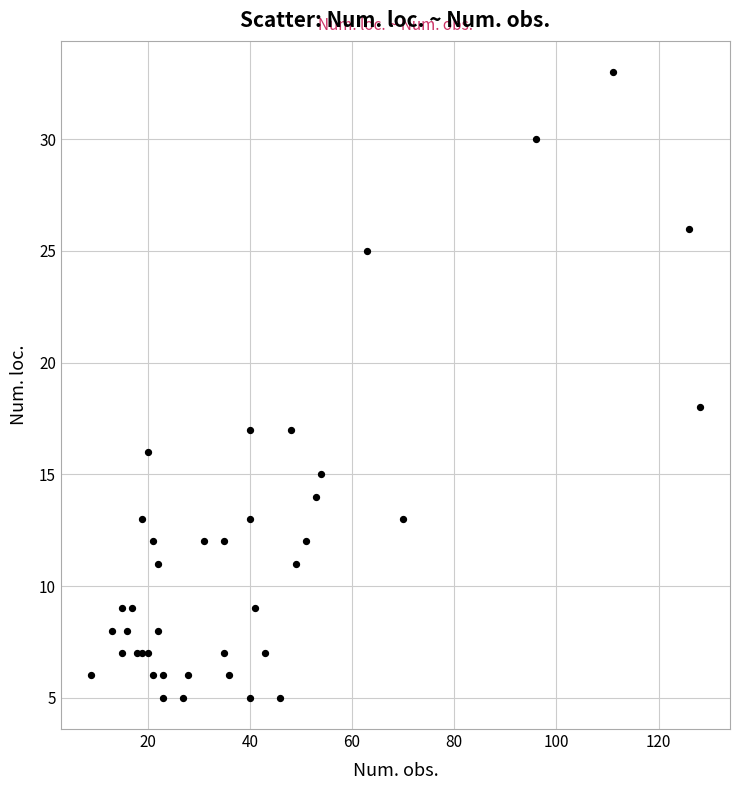

What Y value in the scatter plot is closest to 19?

18